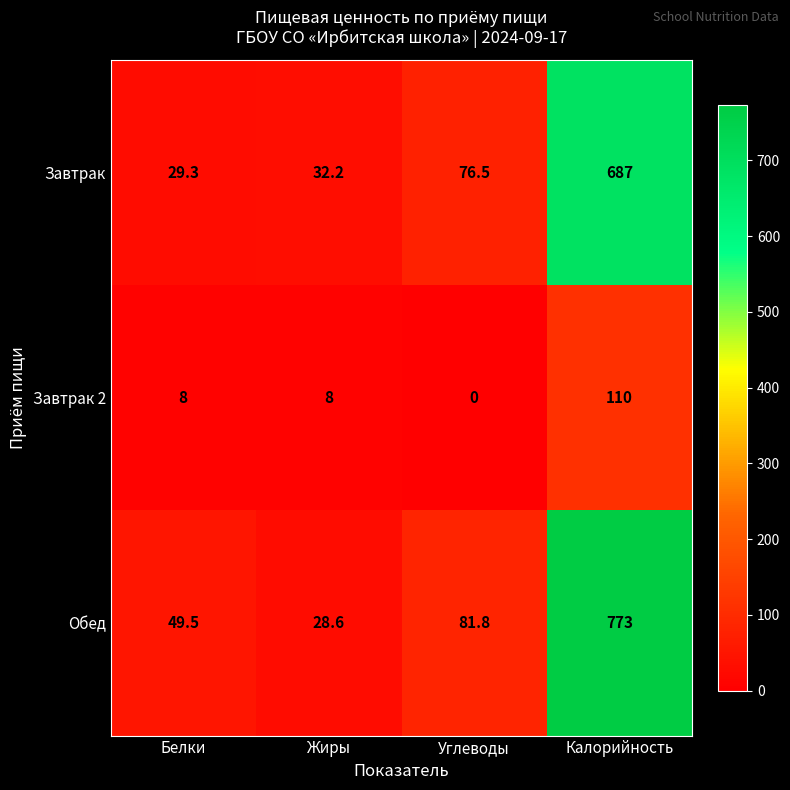

Reading left to right, list all the values displayed in this chart.

Завтрак: Белки=29.3	Жиры=32.2	Углеводы=76.5	Калорийность=687.0
Завтрак 2: Белки=8.0	Жиры=8.0	Углеводы=0.0	Калорийность=110.0
Обед: Белки=49.5	Жиры=28.6	Углеводы=81.8	Калорийность=773.0